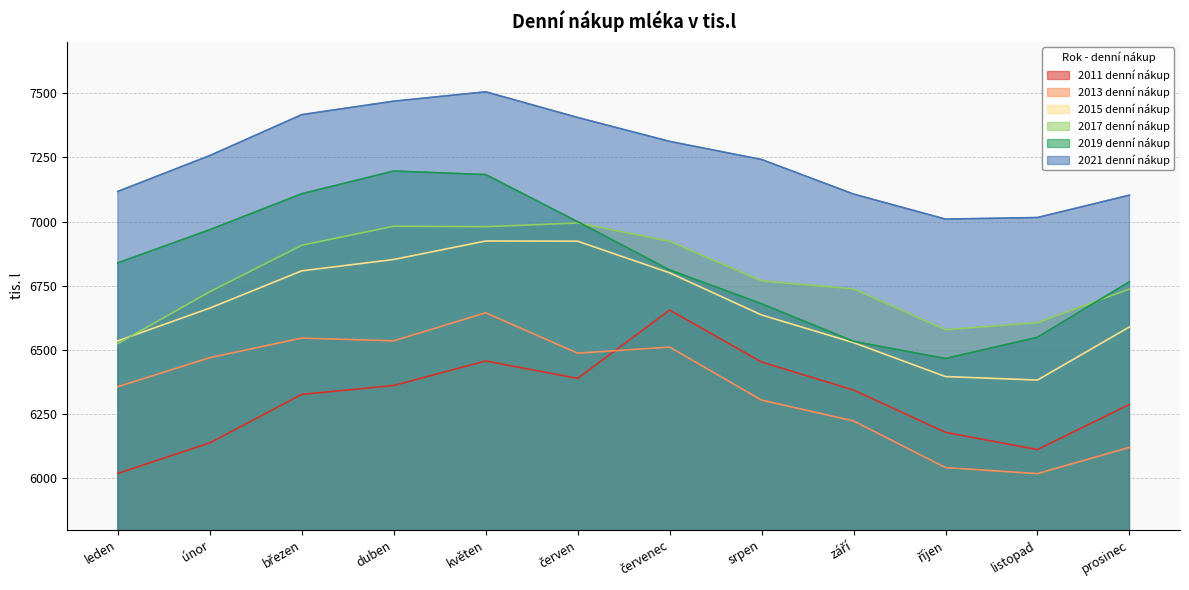

What is the label of the 9th point from the left?

září